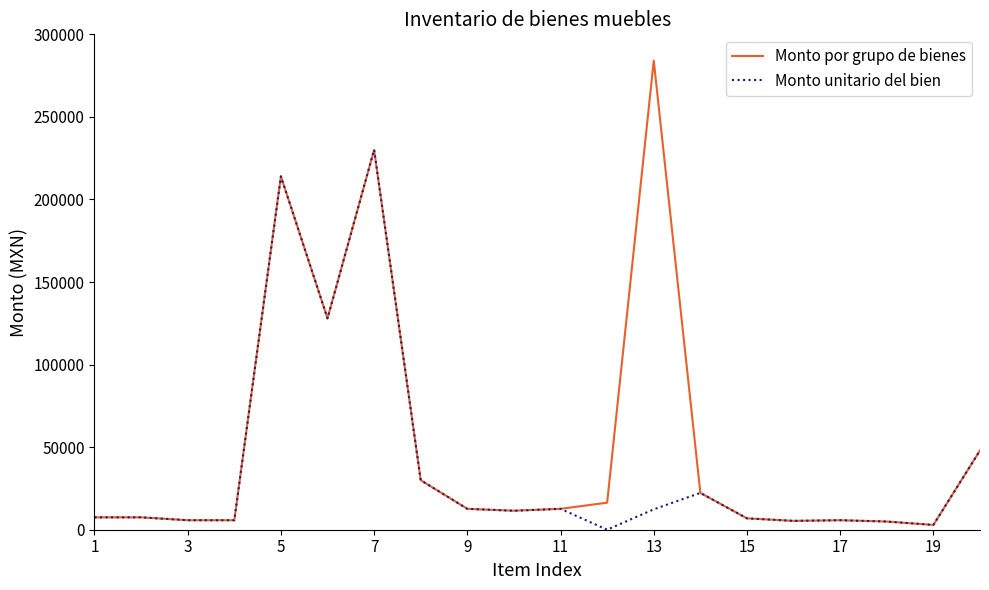

How many lines are shown in the chart?

2